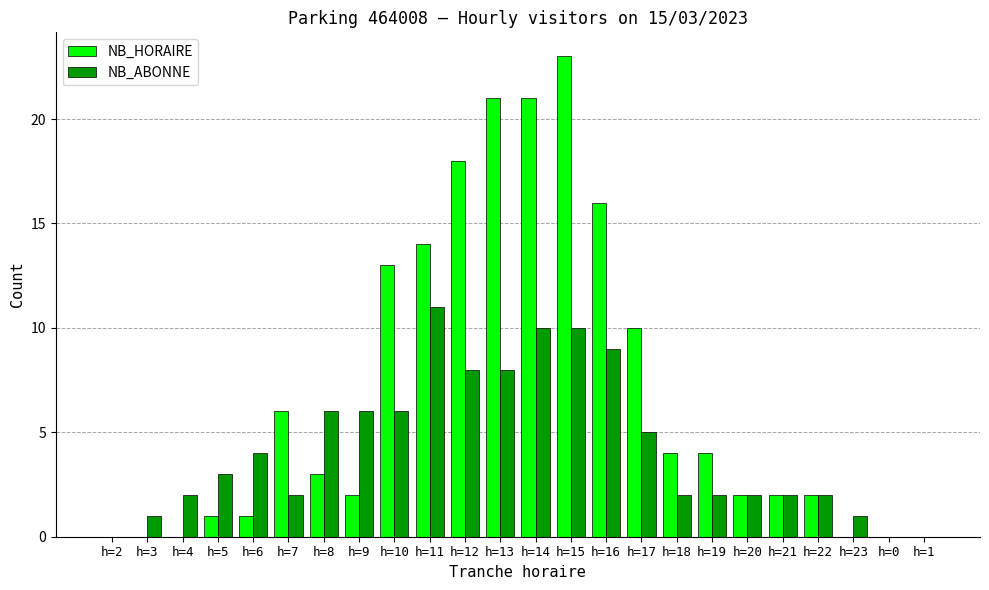

Between h=13 and h=14, which series saw the biggest shift?

NB_ABONNE